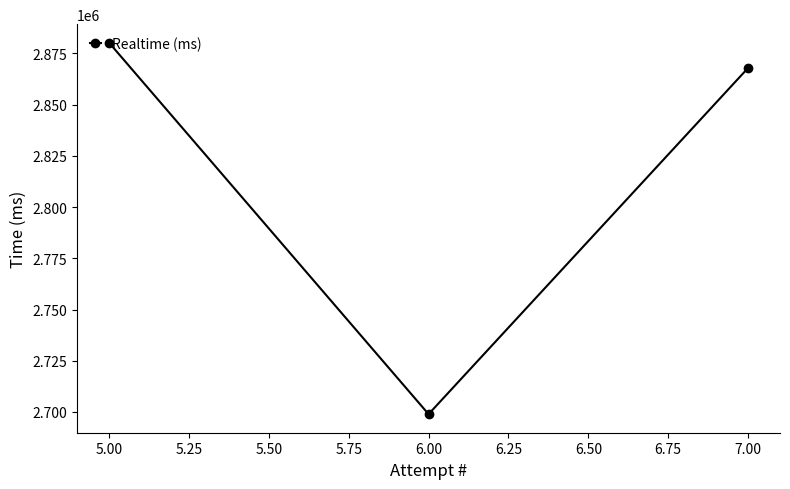

Is it true that the value at 5.00 is 2880177?

True